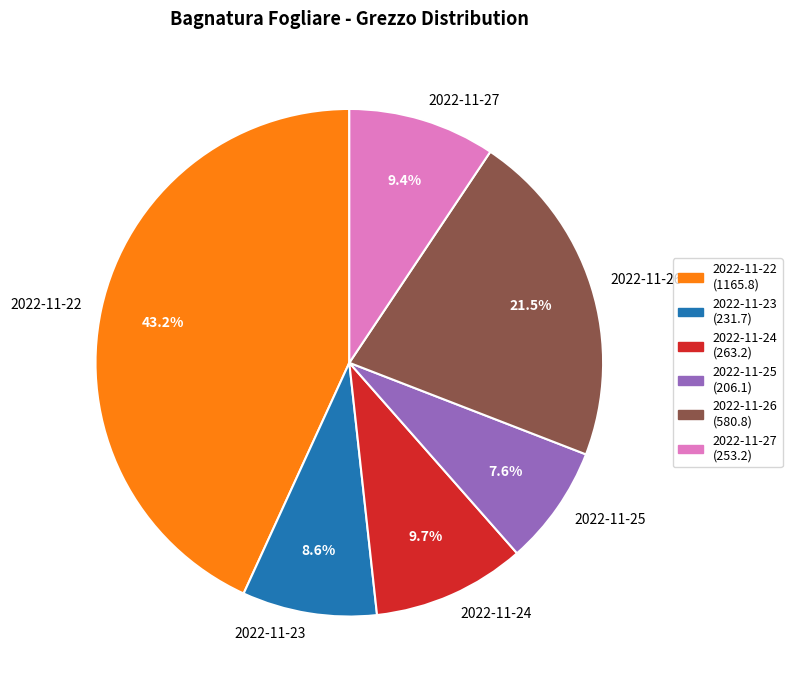

To the nearest percent, what portion does 2022-11-22 represent?

43%